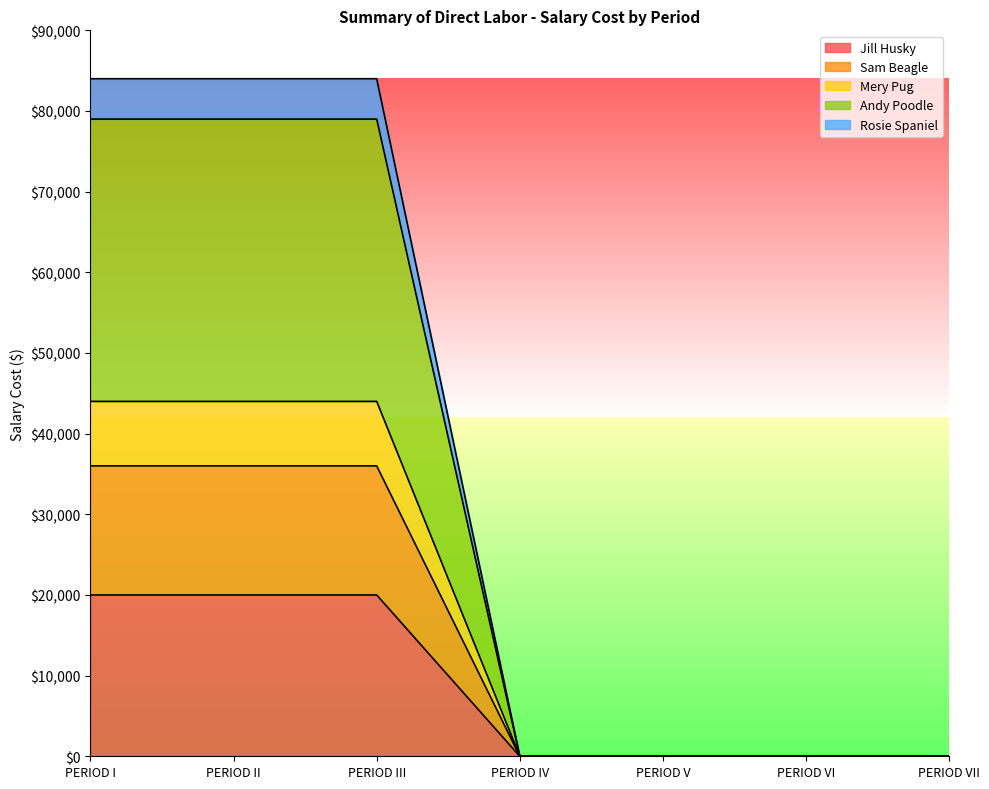

Which series has the widest spread of values?

Rosie Spaniel